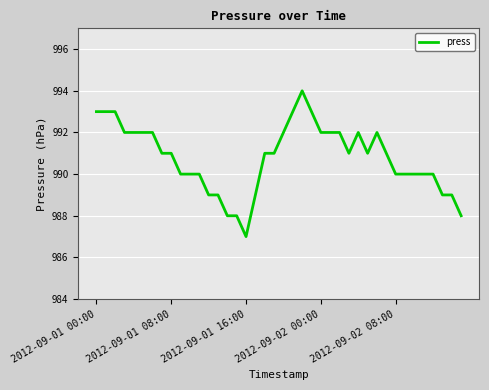

What is the greatest value displayed?

994